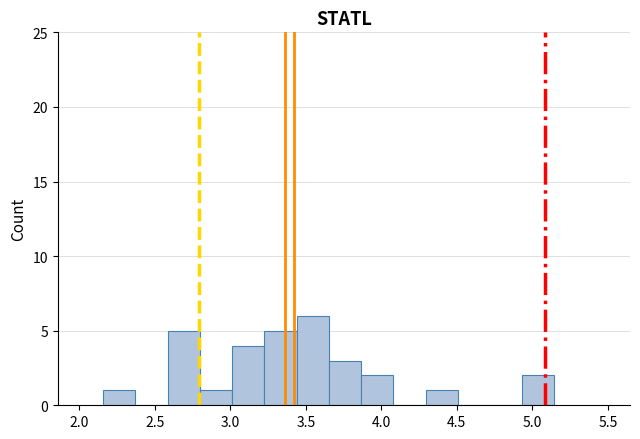

What is the height of the bar covering 4.95 to 5.15 on the x-axis? Neither the bar edges nor the heights are printed on the chart, so give them approximately, as read against the axes.

2